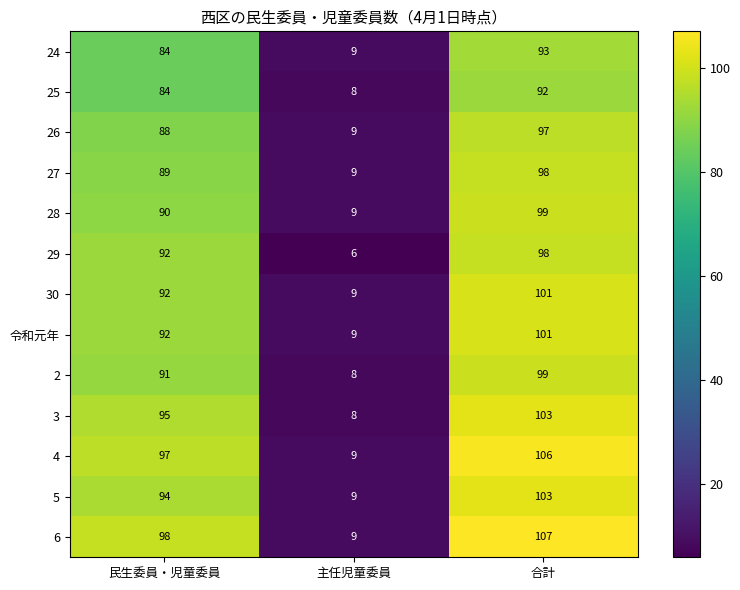

What is the average value of the 令和元年 series?

67